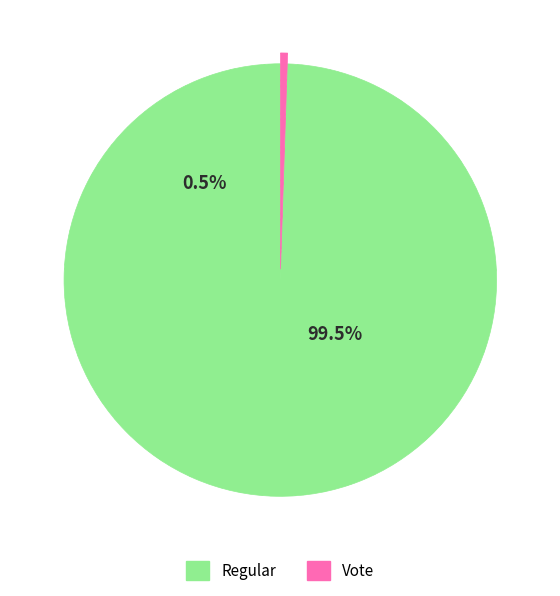

To the nearest percent, what is the combined percentage of Vote and Regular?

100%